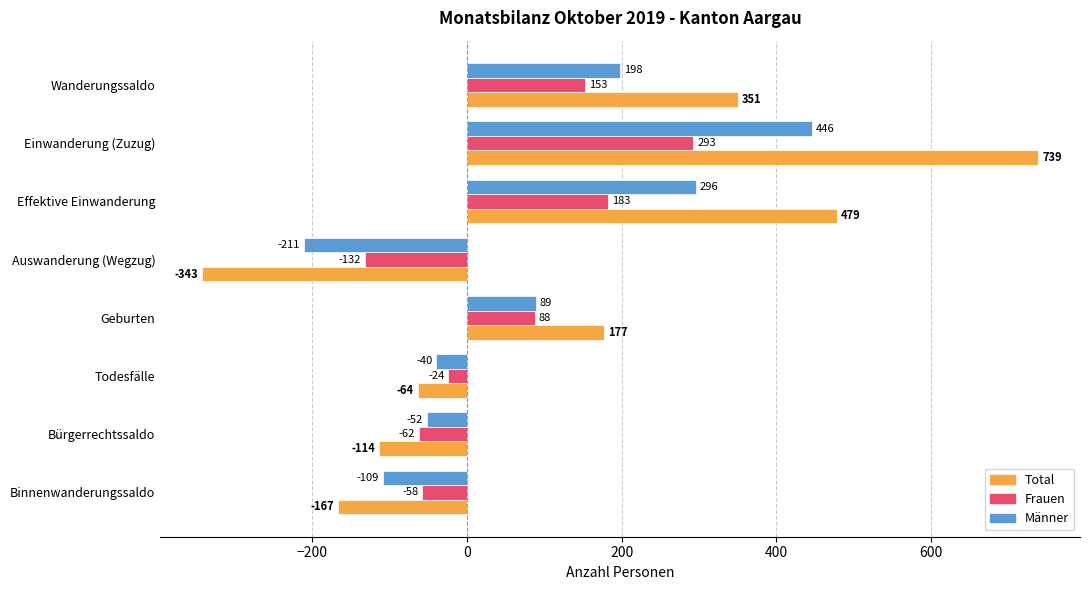

Rank the series by their average value, from lowest to highest.

Frauen, Männer, Total